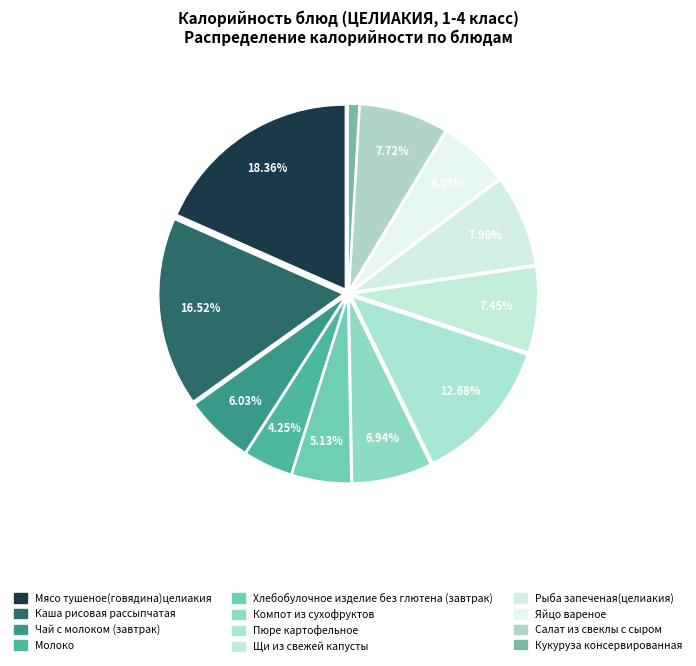

What is the ratio of the value at Кукуруза консервированная to the value at Компот из сухофруктов?

0.1